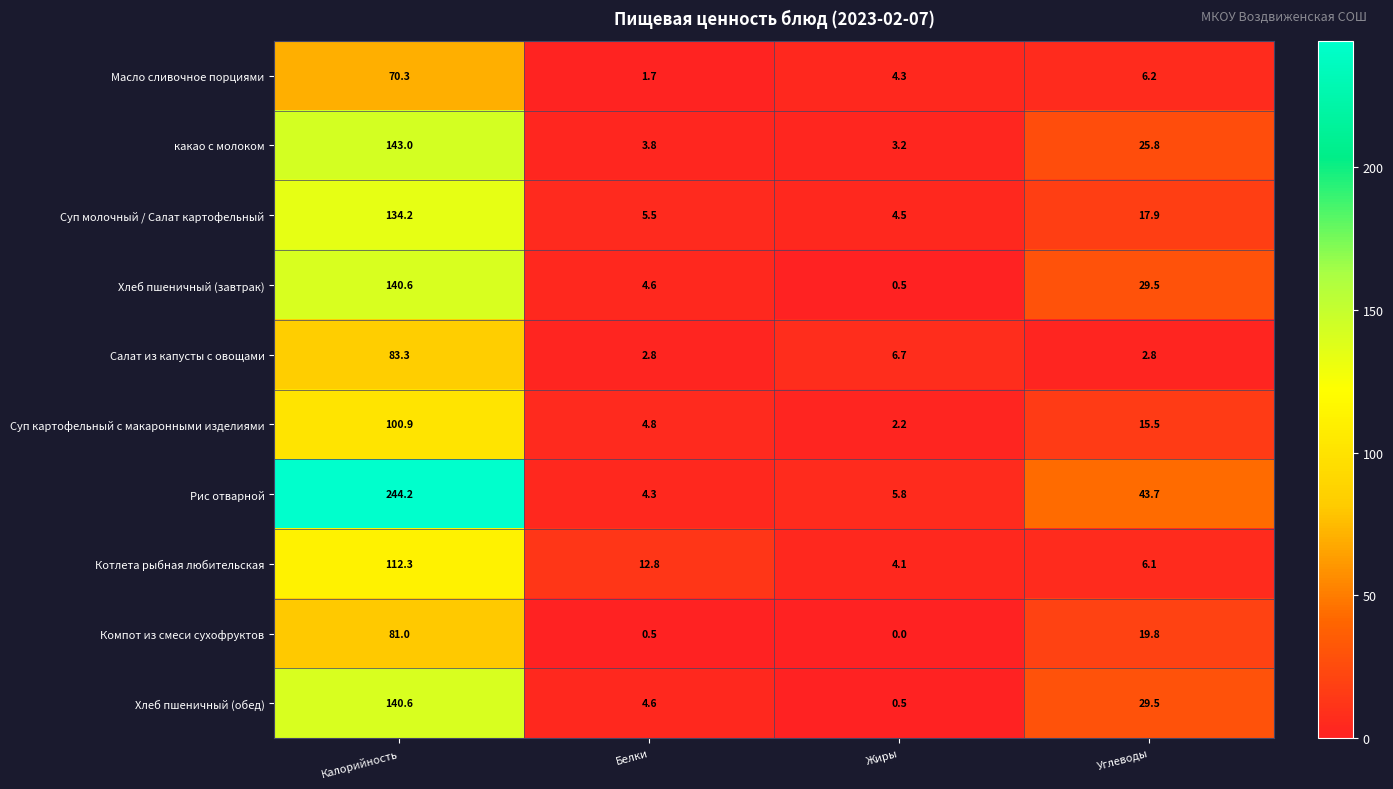

Which series has the largest total across all categories?

Рис отварной